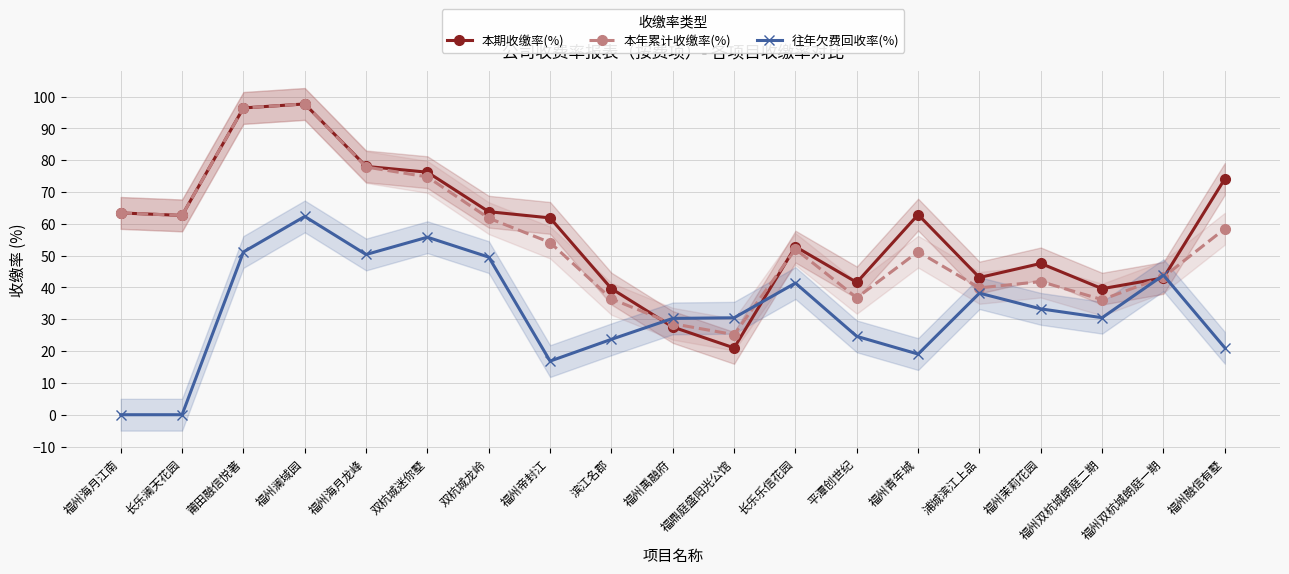

How many times do 本期收缴率(%) and 往年欠费回收率(%) cross each other?

4